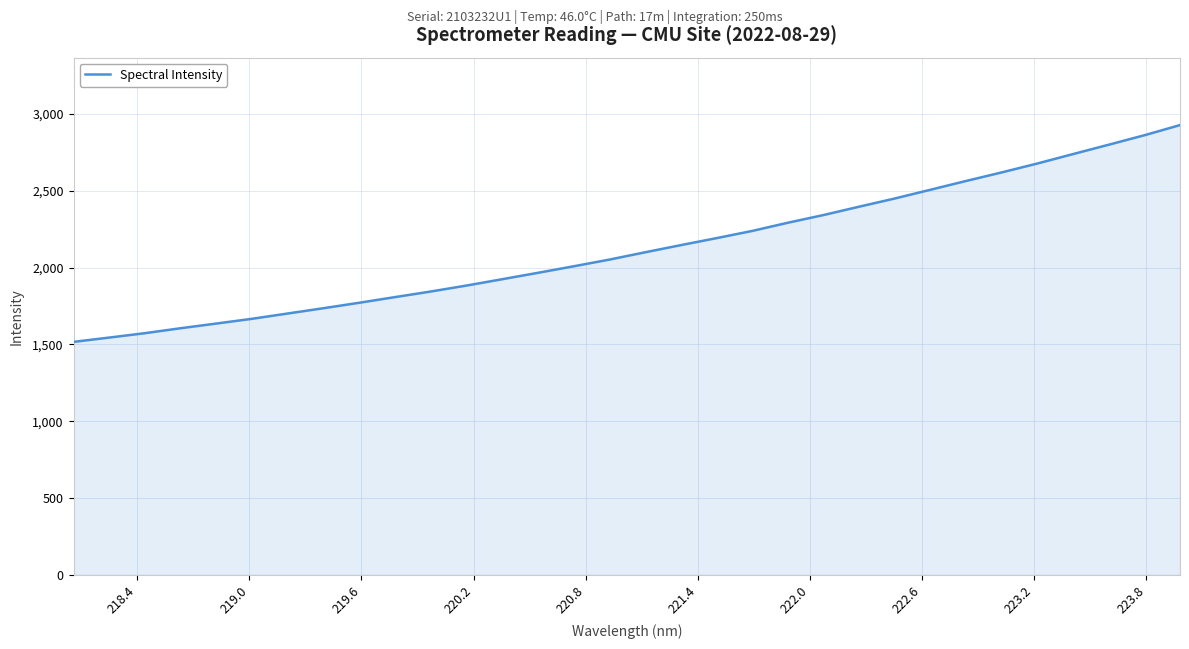

What is the maximum value shown in the chart?

2928.1